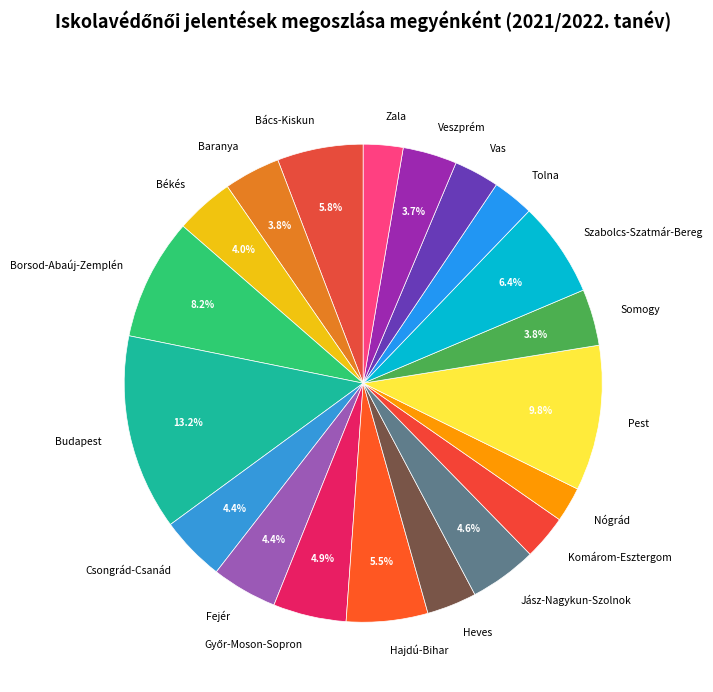

Does any single category account for the majority?

No